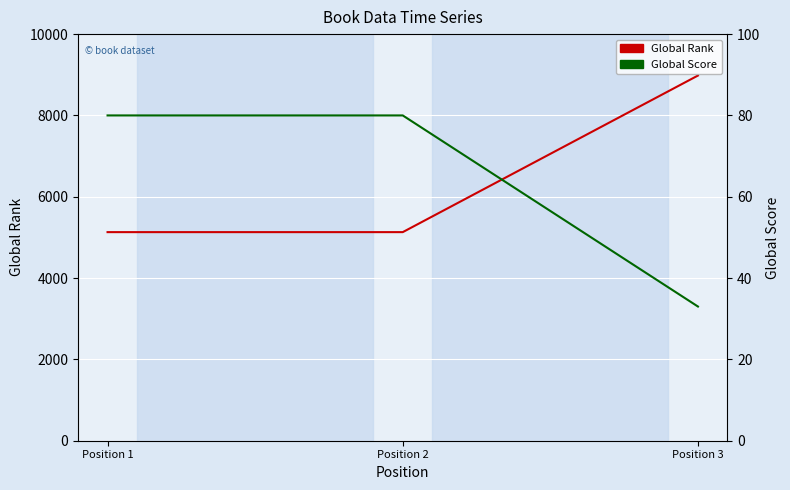

The Global Score series shows 80 at Position 1. True or false?

True